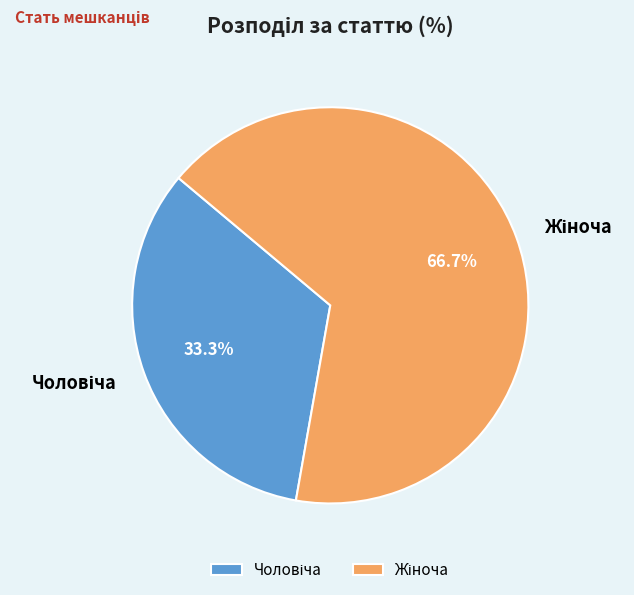

Does any single category account for the majority?

Yes